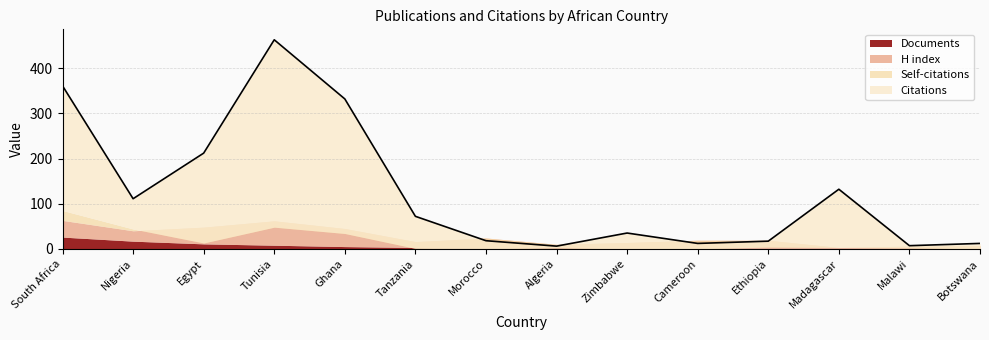

Count the number of categories in the chart.

14